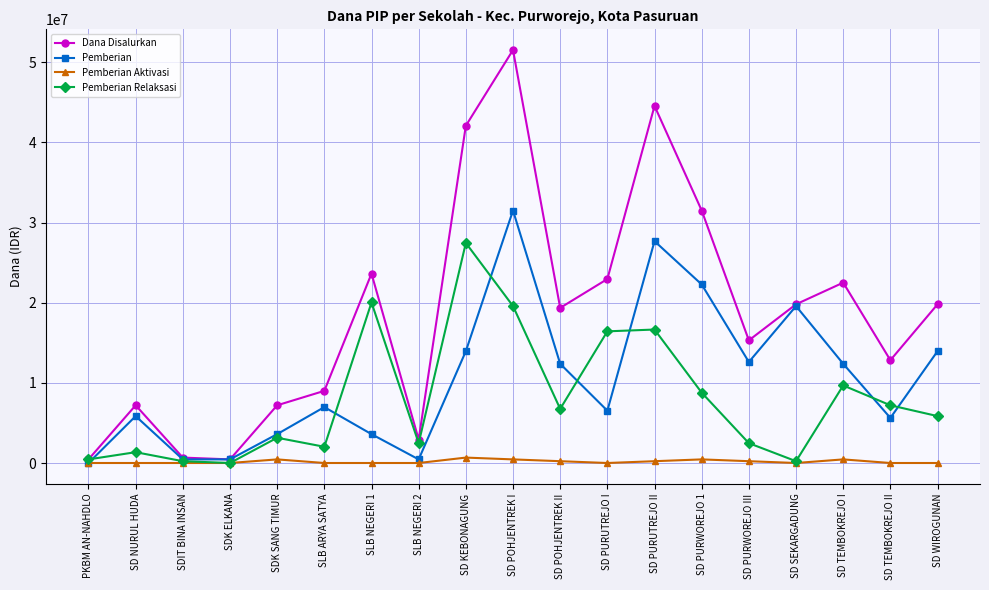

What is the sum of the Pemberian values at SDIT BINA INSAN and SLB NEGERI 1?

4050000